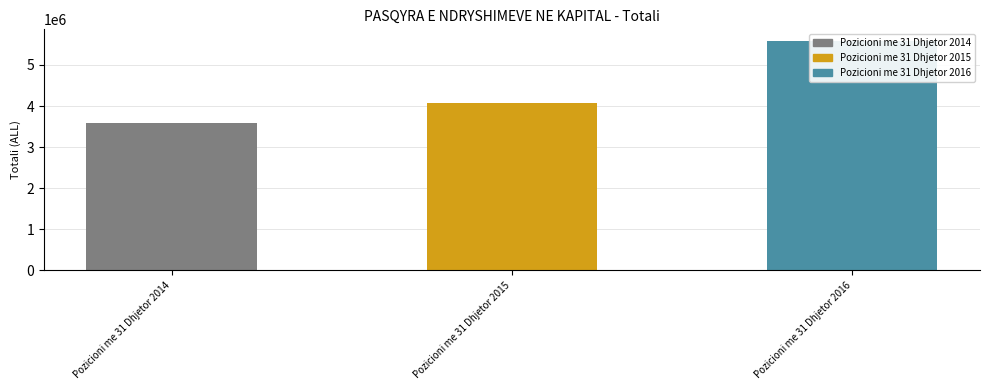

What is the minimum value shown in the chart?

3591897.7